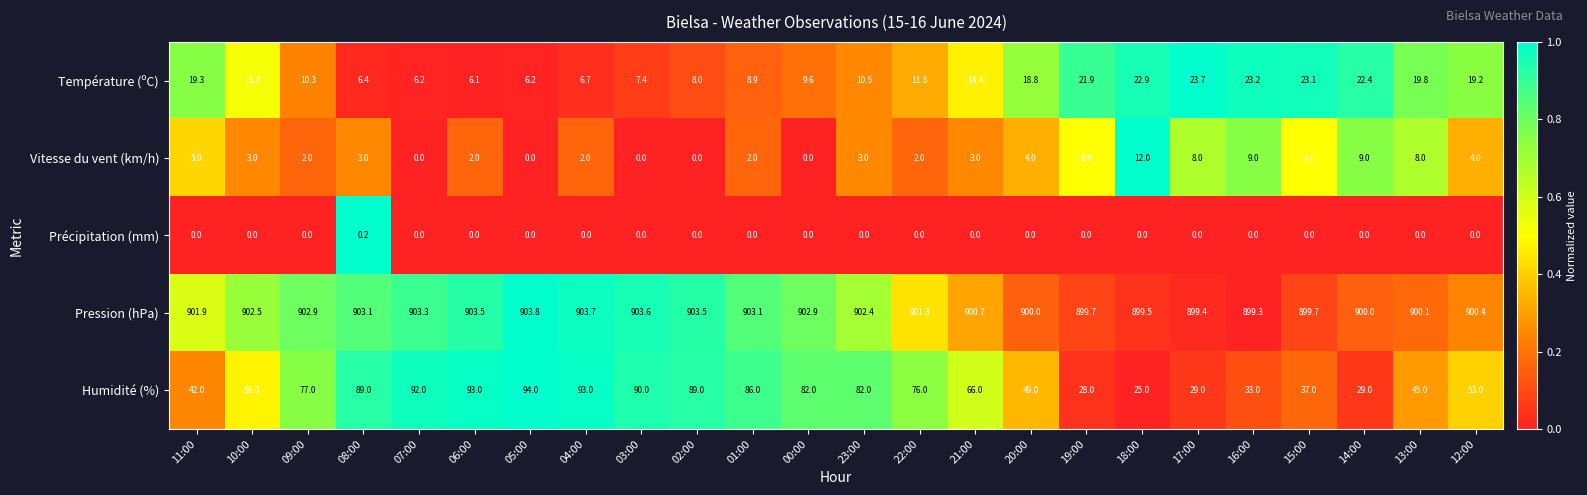

At which category is the sum across all series the highest?

04:00